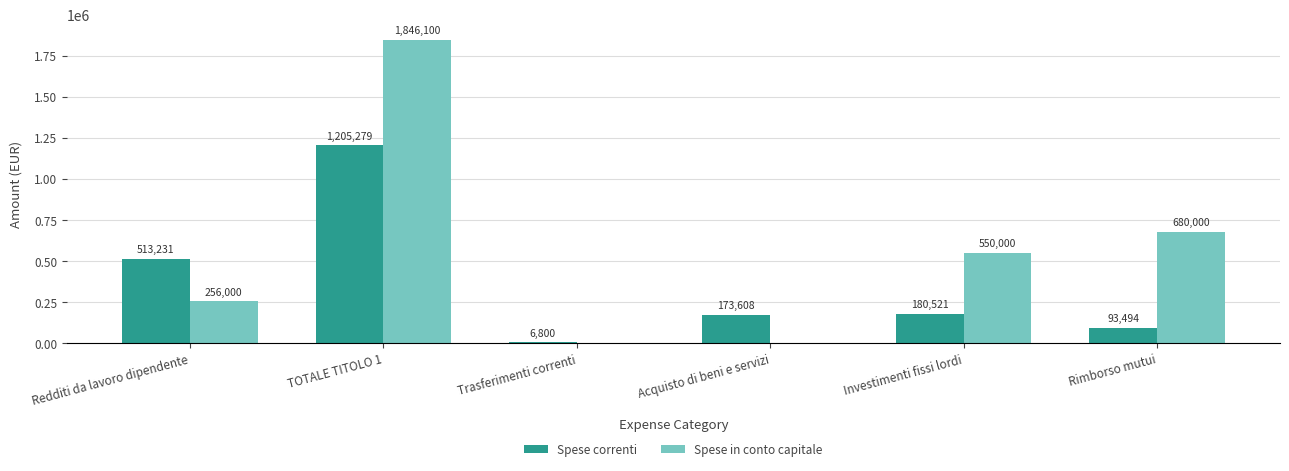

How many positive values does the Spese in conto capitale series have?

4